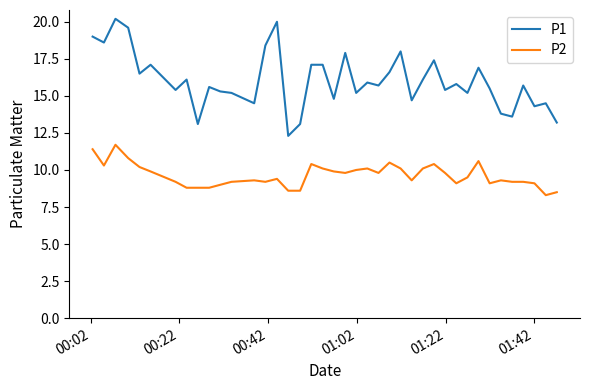

Rank the series by their maximum value, from highest to lowest.

P1, P2